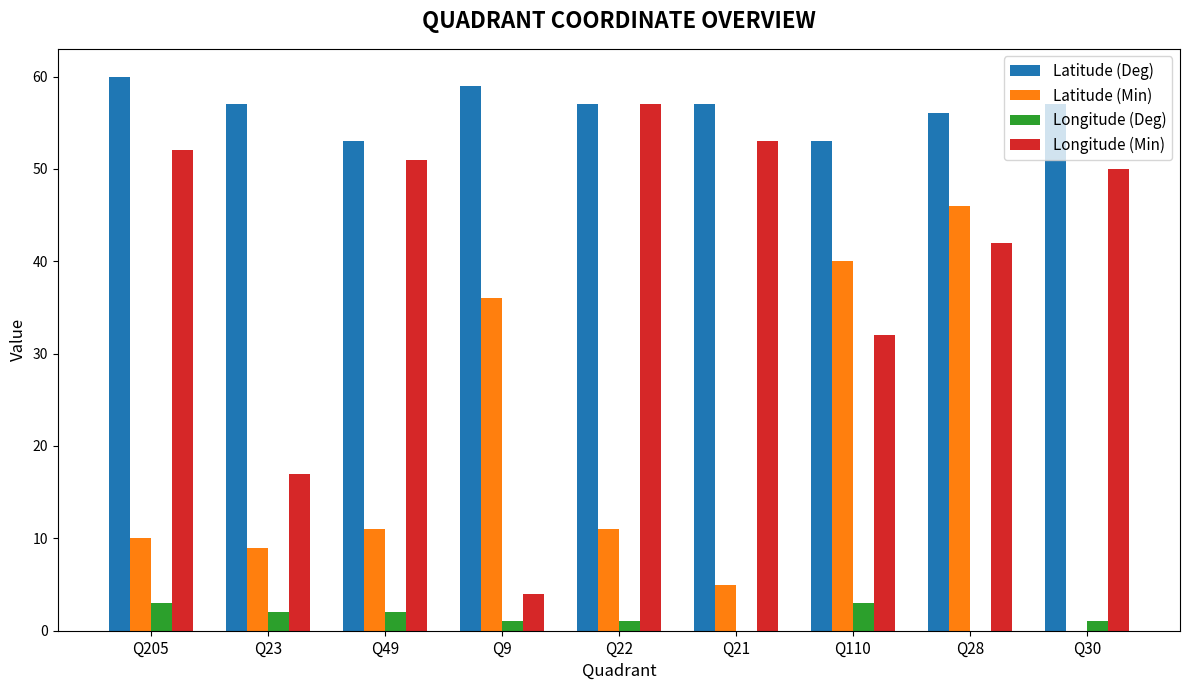

Which series has the largest total across all categories?

Latitude (Deg)